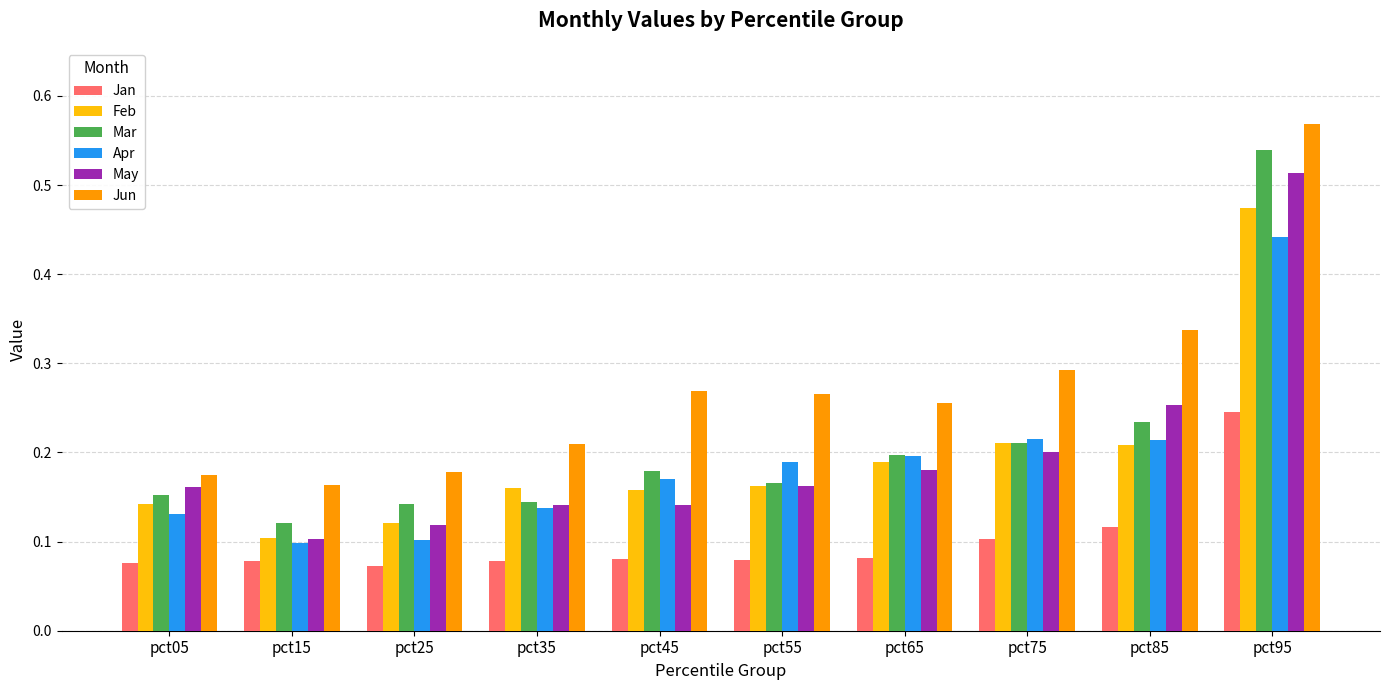

The value of Jan at pct35 is 0.1. True or false?

True